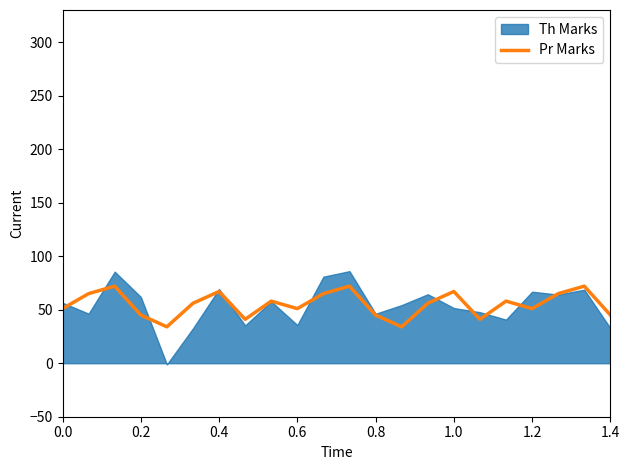

What is the maximum value for Pr Marks?

72